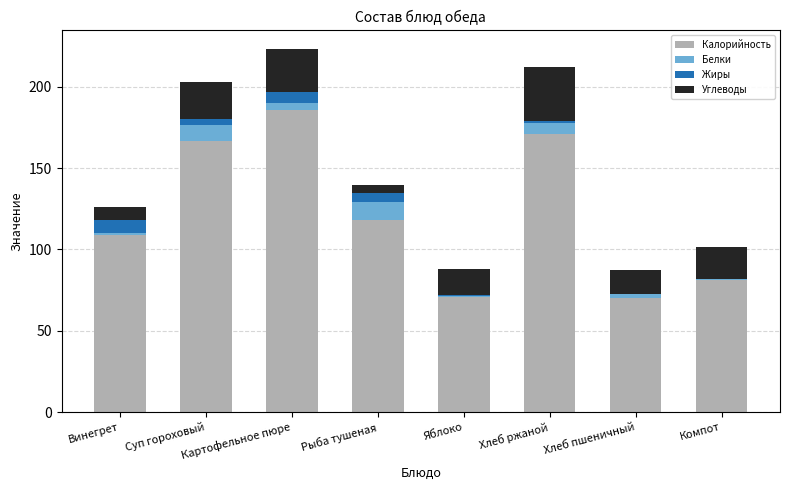

What is the highest value of the Калорийность series?

185.8